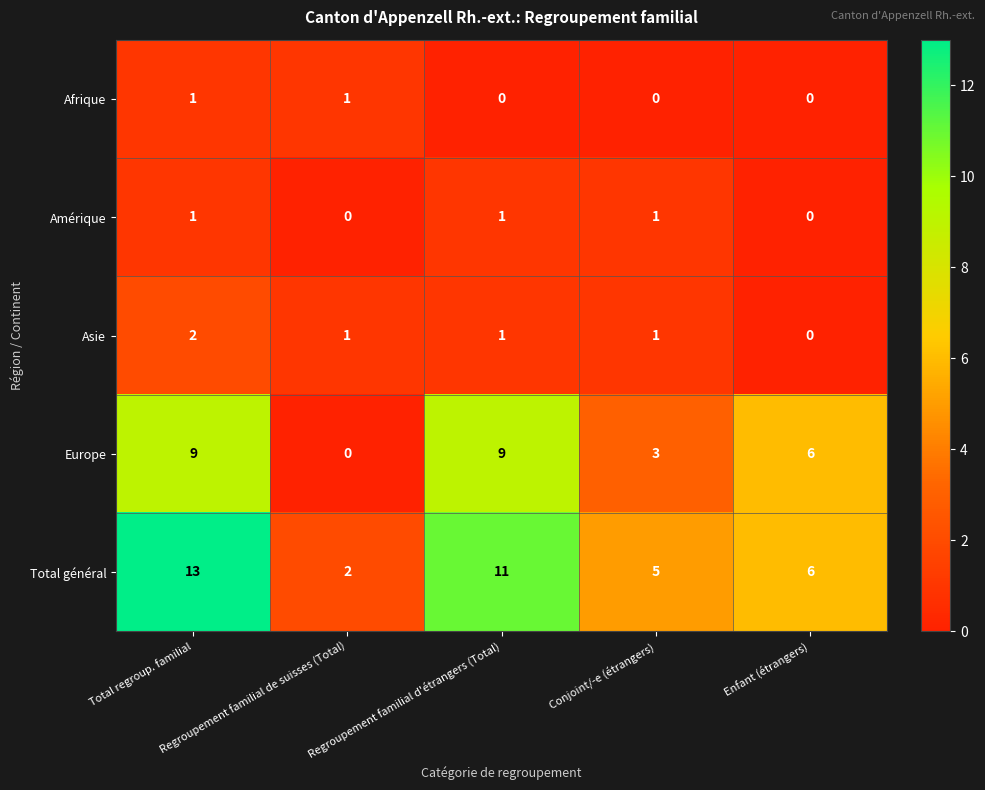

What is the difference between the second highest and second lowest values in the Europe series?

6